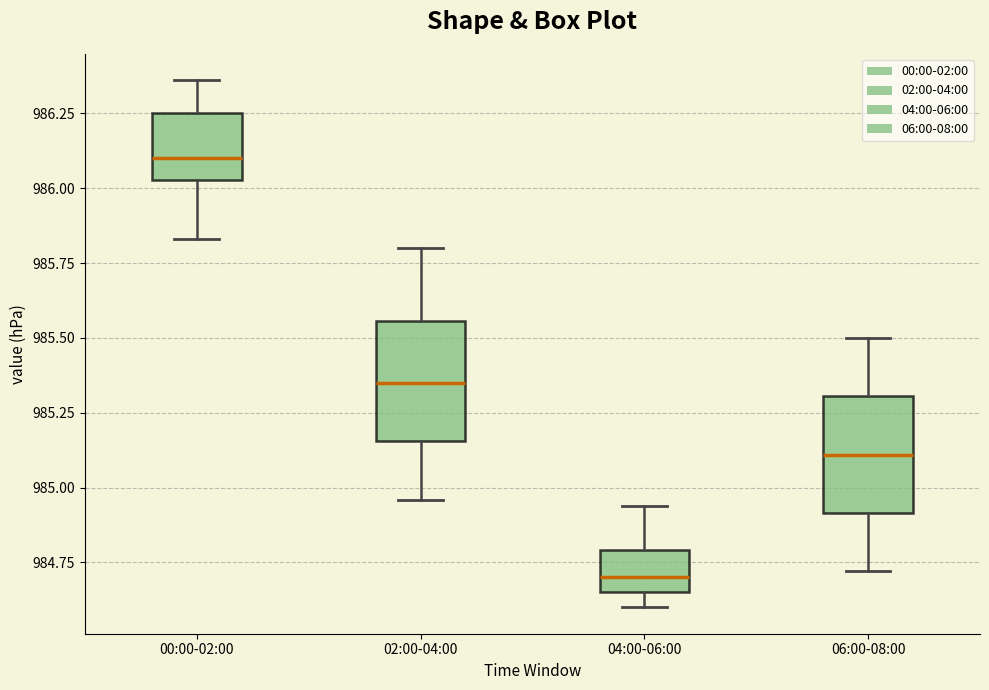

Reading left to right, transcribe this box plot: for each box, give where its median line is, the range the box spans, and where its two whiskers end, as read against the y-axis. The values are not printed on the chart, so give them approximately, as read against the axis.

00:00-02:00: median 986.10, box 986.05 to 986.25, whiskers 985.85 to 986.35
02:00-04:00: median 985.35, box 985.15 to 985.55, whiskers 984.95 to 985.80
04:00-06:00: median 984.70, box 984.65 to 984.80, whiskers 984.60 to 984.95
06:00-08:00: median 985.10, box 984.90 to 985.30, whiskers 984.70 to 985.50